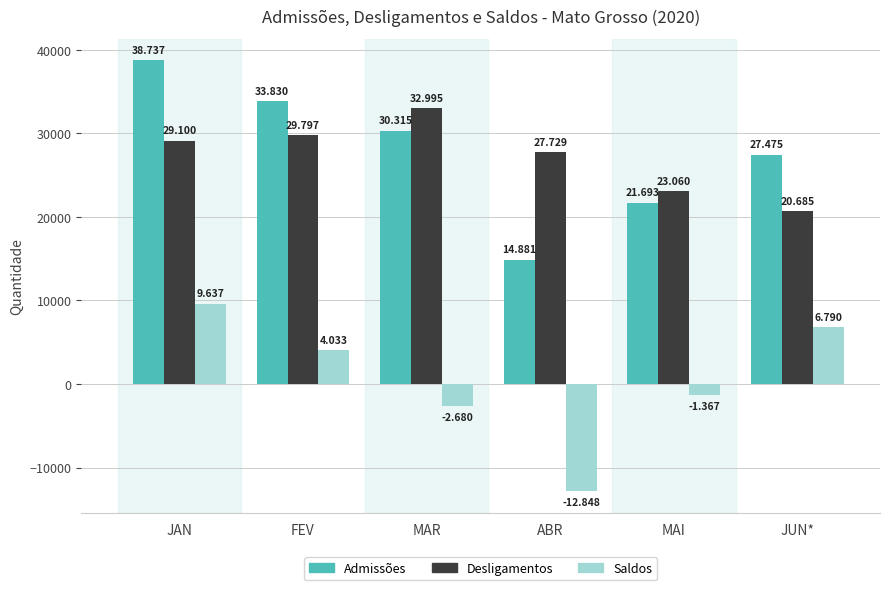

Reading left to right, what are all the values shown in this chart?

Admissões: JAN=38737	FEV=33830	MAR=30315	ABR=14881	MAI=21693	JUN*=27475
Desligamentos: JAN=29100	FEV=29797	MAR=32995	ABR=27729	MAI=23060	JUN*=20685
Saldos: JAN=9637	FEV=4033	MAR=-2680	ABR=-12848	MAI=-1367	JUN*=6790